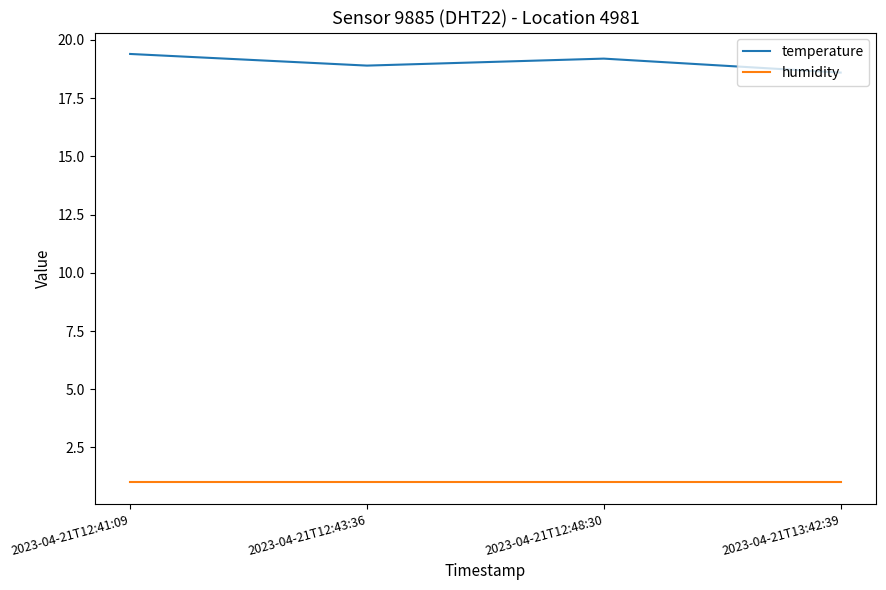

At how many categories does at least one series exceed 8?

4